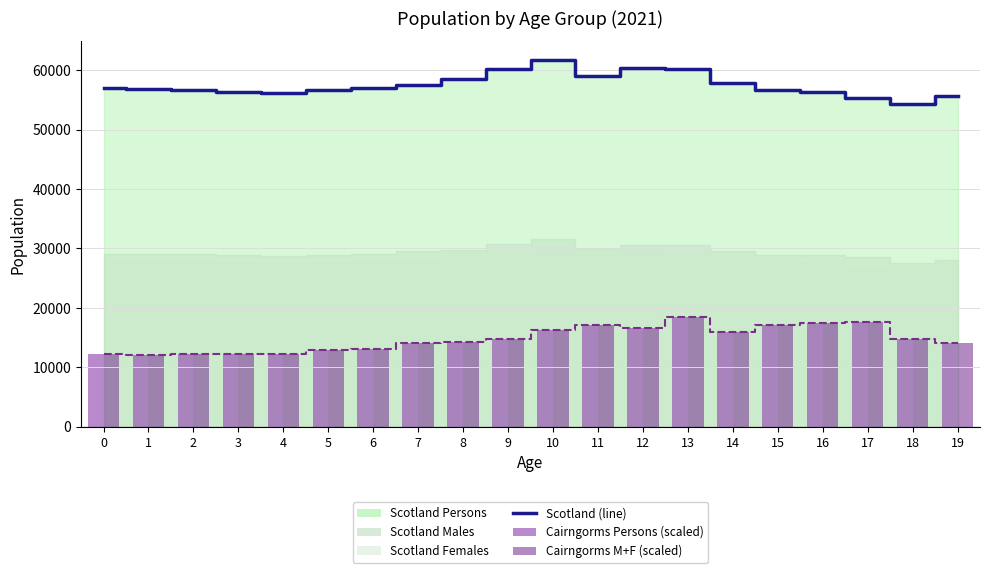

How many categories are shown in the chart?

20